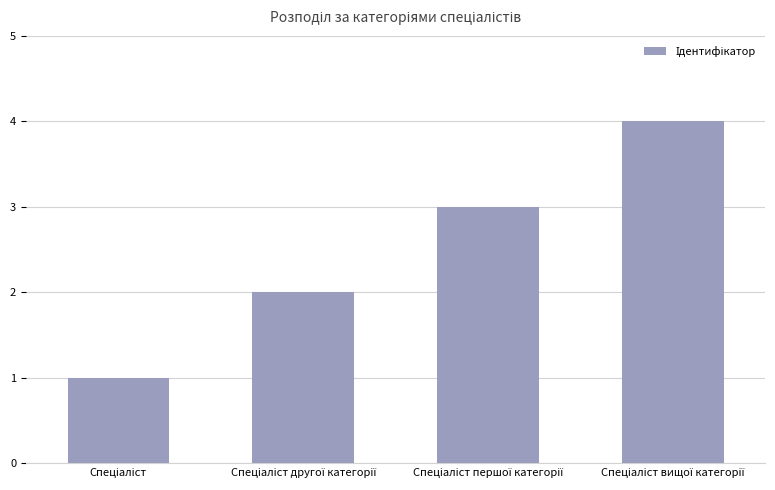

What is the value of the 3rd bar from the left?

3